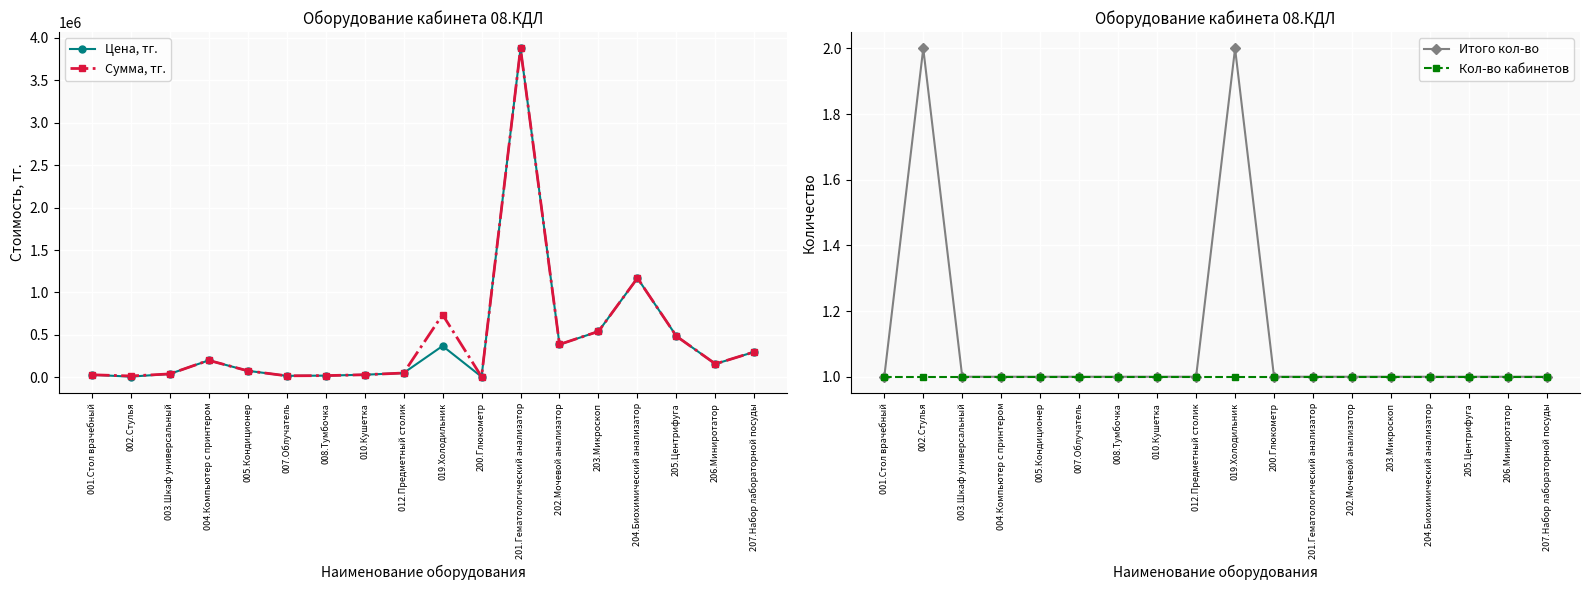

Which label corresponds to the largest value in the chart?

201.Гематологический анализатор